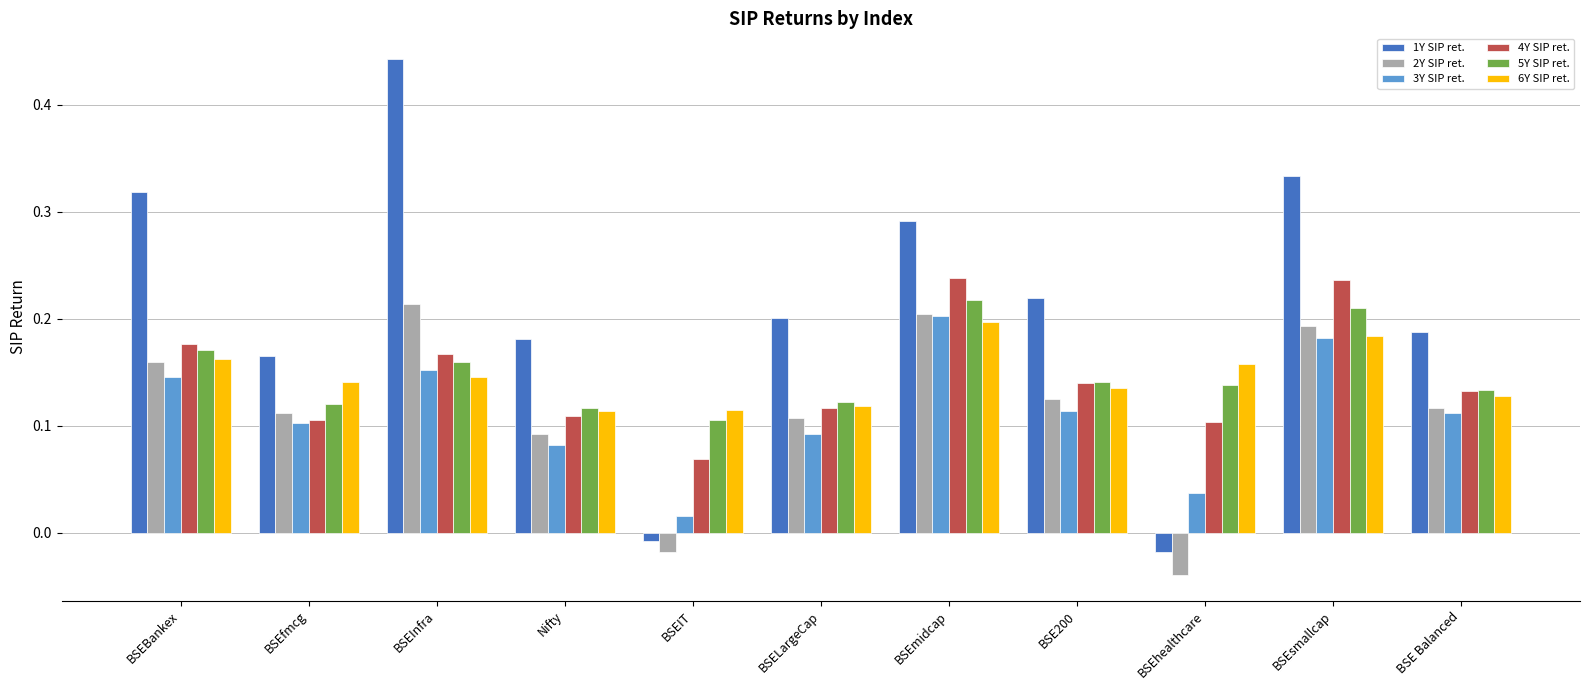

How many categories are shown in the chart?

11